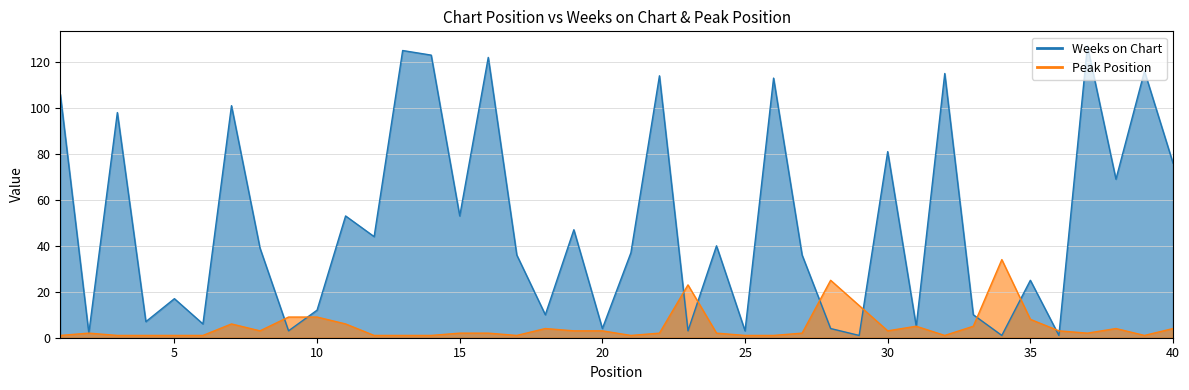

What is the sum of all Weeks on Chart values?

1985